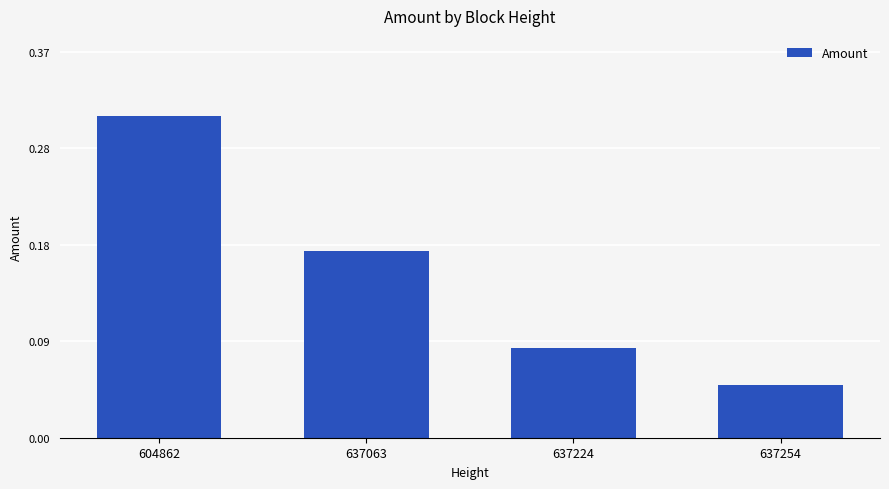

Rank the categories by value from lowest to highest.

637254, 637224, 637063, 604862